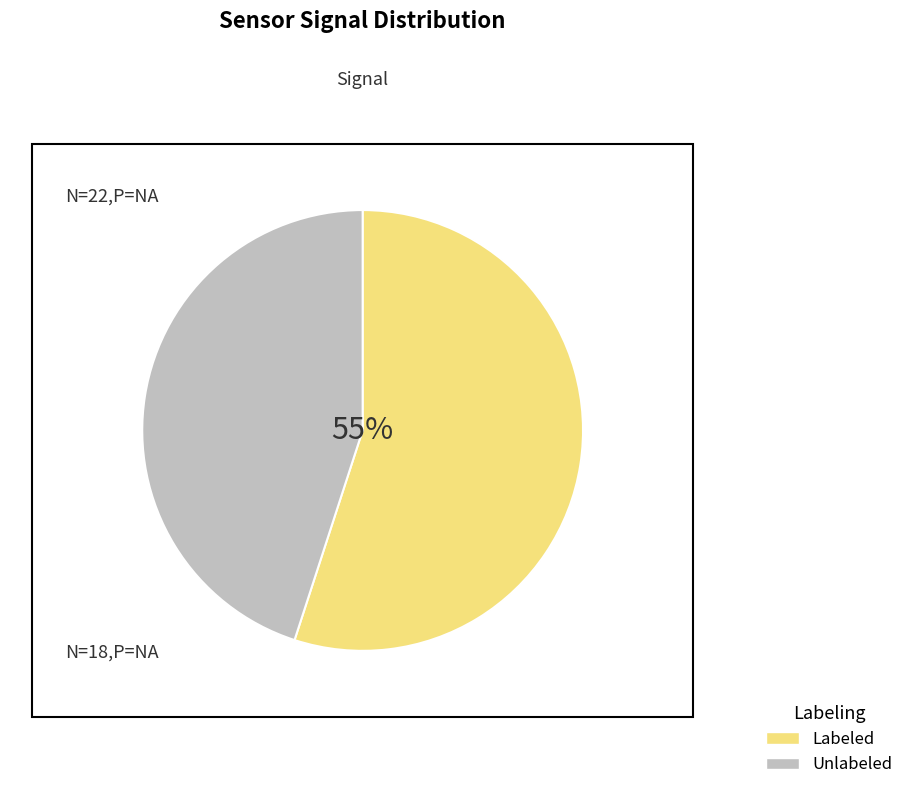

How many segments does this pie chart have?

2